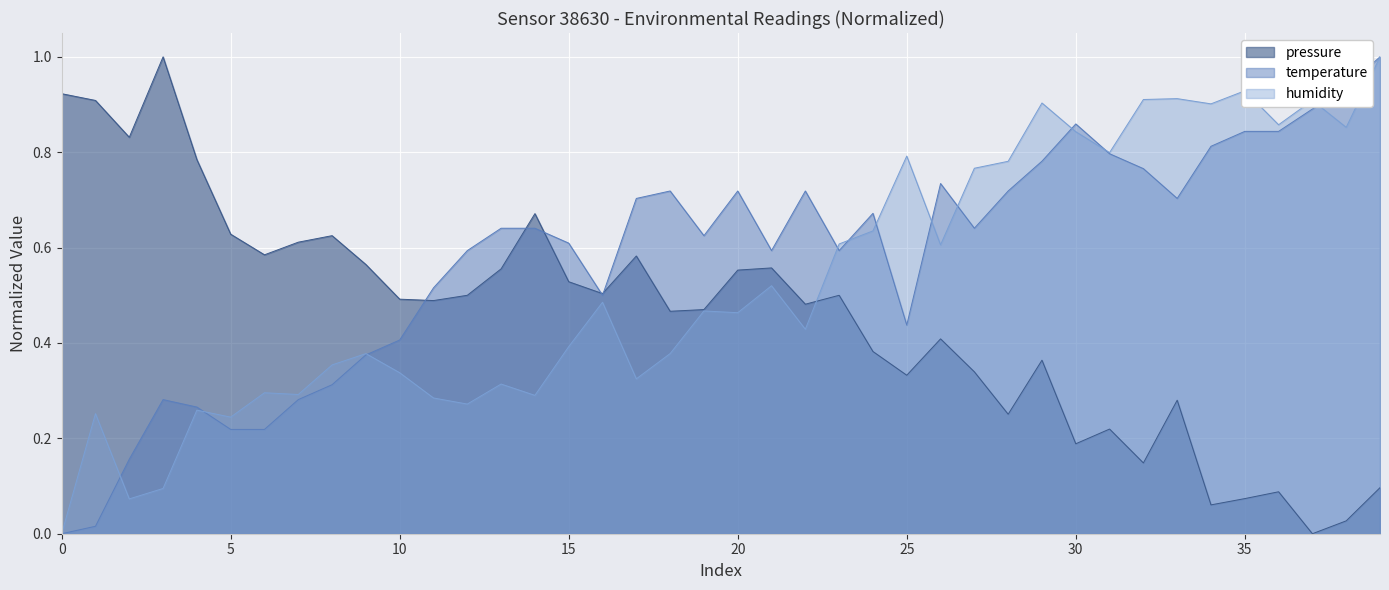

What is the value of the 7th point from the left?

0.2